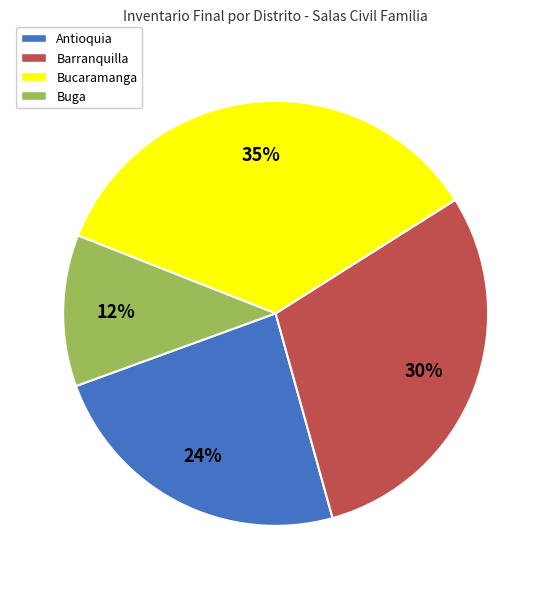

To the nearest percent, what is the average slice percentage?

25%